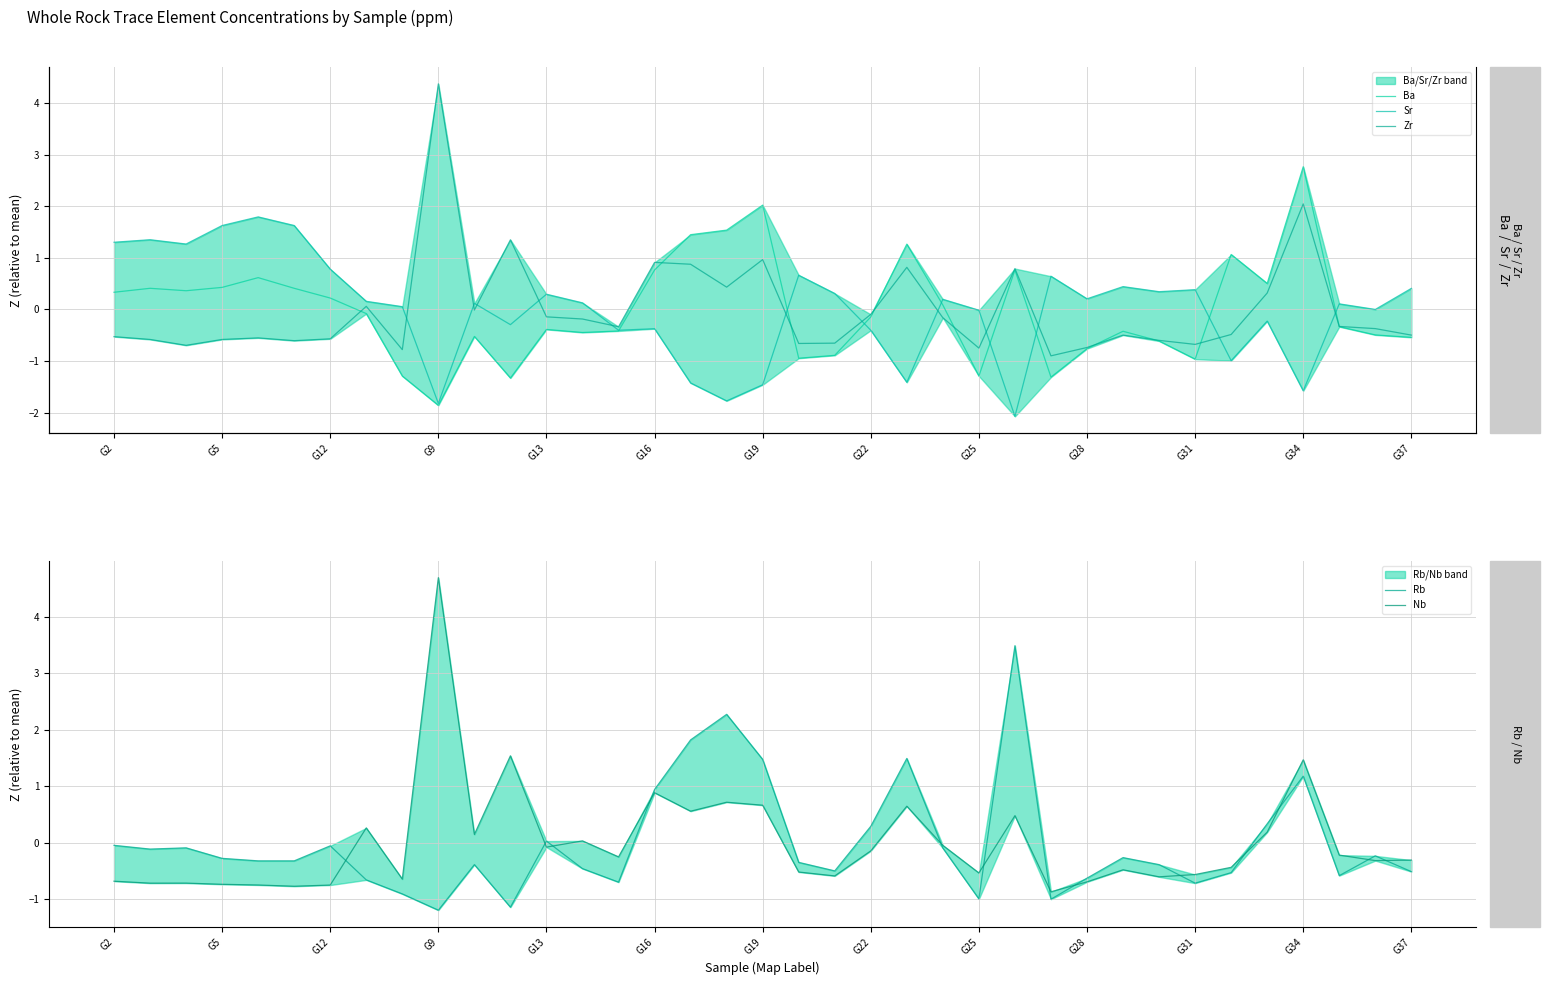

Which series has the widest spread of values?

Nb